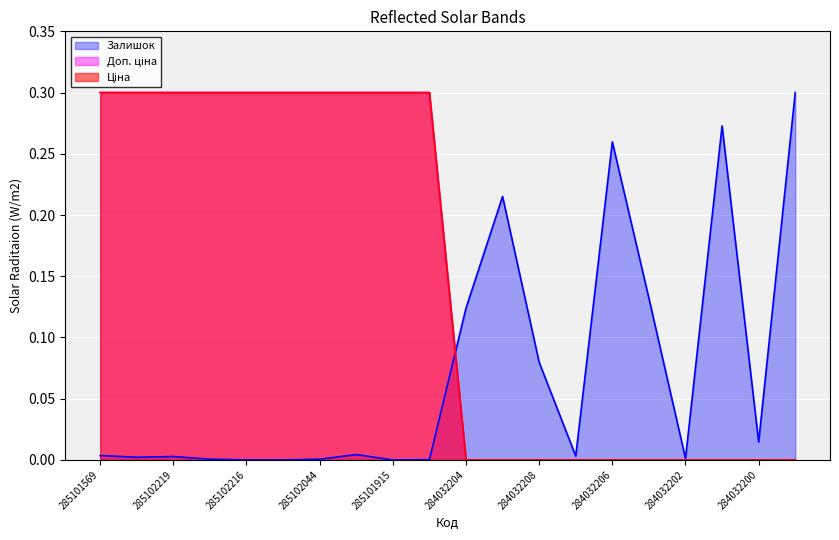

The value of Доп. ціна at 285102044 is 0.3. True or false?

True